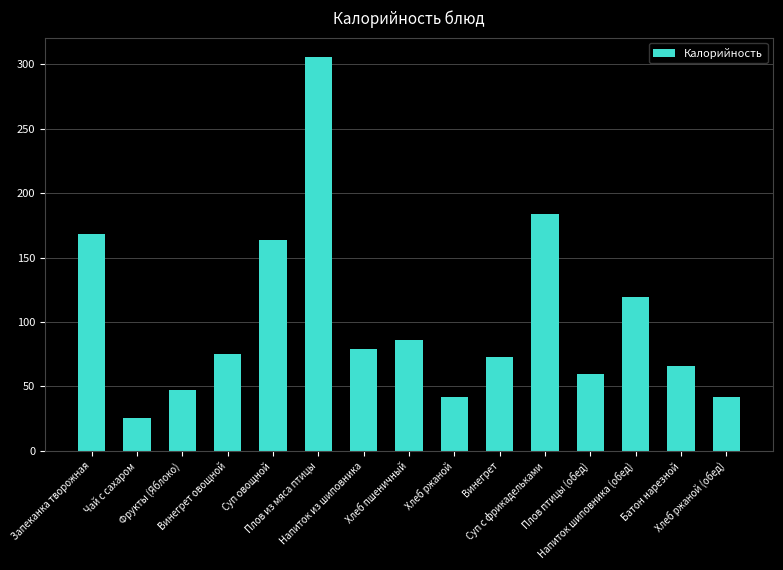

Reading right to left, extract all data points from this chart.

Хлеб ржаной (обед)=42.0	Батон нарезной=66.0	Напиток шиповника (обед)=119.5	Плов птицы (обед)=60.0	Суп с фрикадельками=183.8	Винегрет=73.0	Хлеб ржаной=42.0	Хлеб пшеничный=85.8	Напиток из шиповника=79.4	Плов из мяса птицы=305.3	Суп овощной=163.2	Винегрет овощной=75.1	Фрукты (Яблоко)=47.0	Чай с сахаром=25.8	Запеканка творожная=168.0